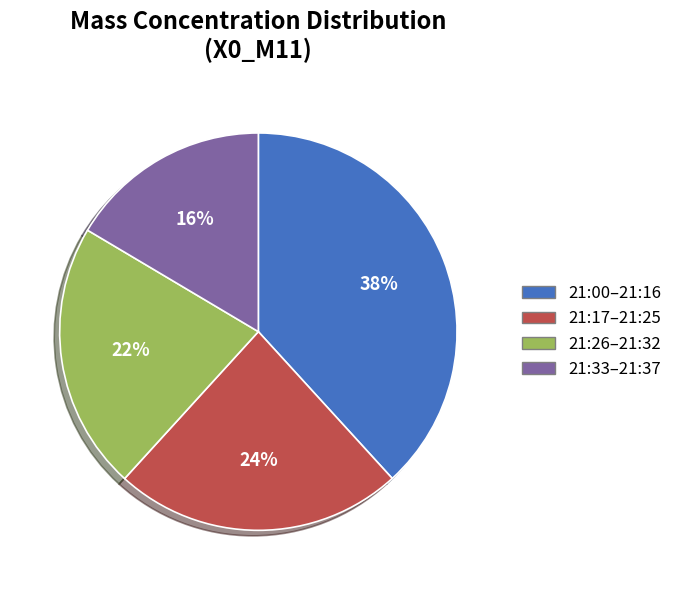

Combined, do 21:26–21:32 and 21:00–21:16 account for over 50%?

Yes